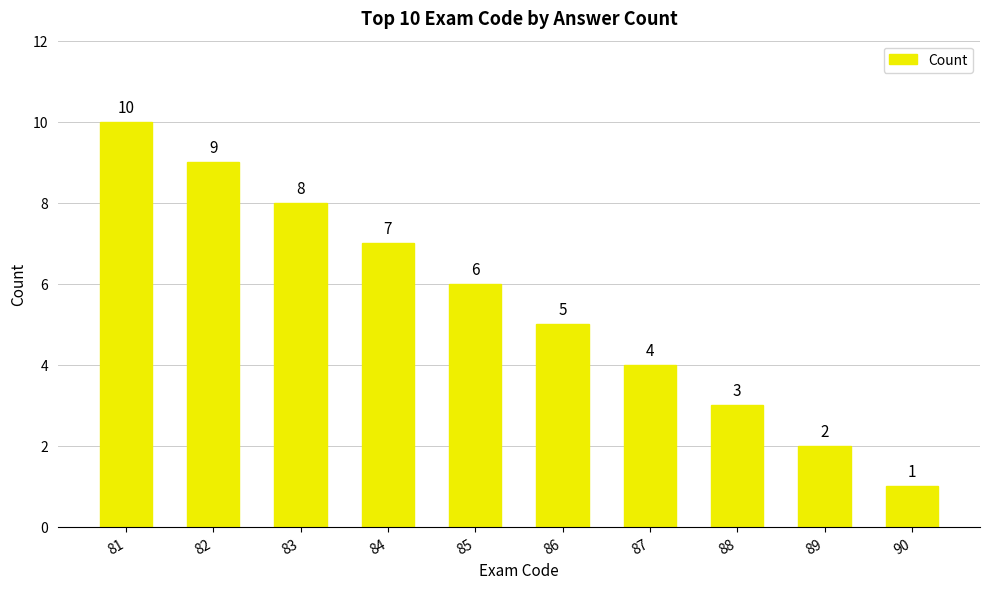

What is the maximum value shown in the chart?

10